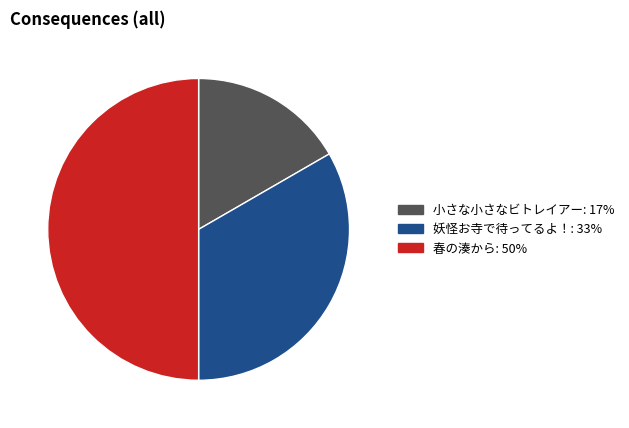

True or false: 小さな小さなビトレイアー accounts for 17% of the total.

True